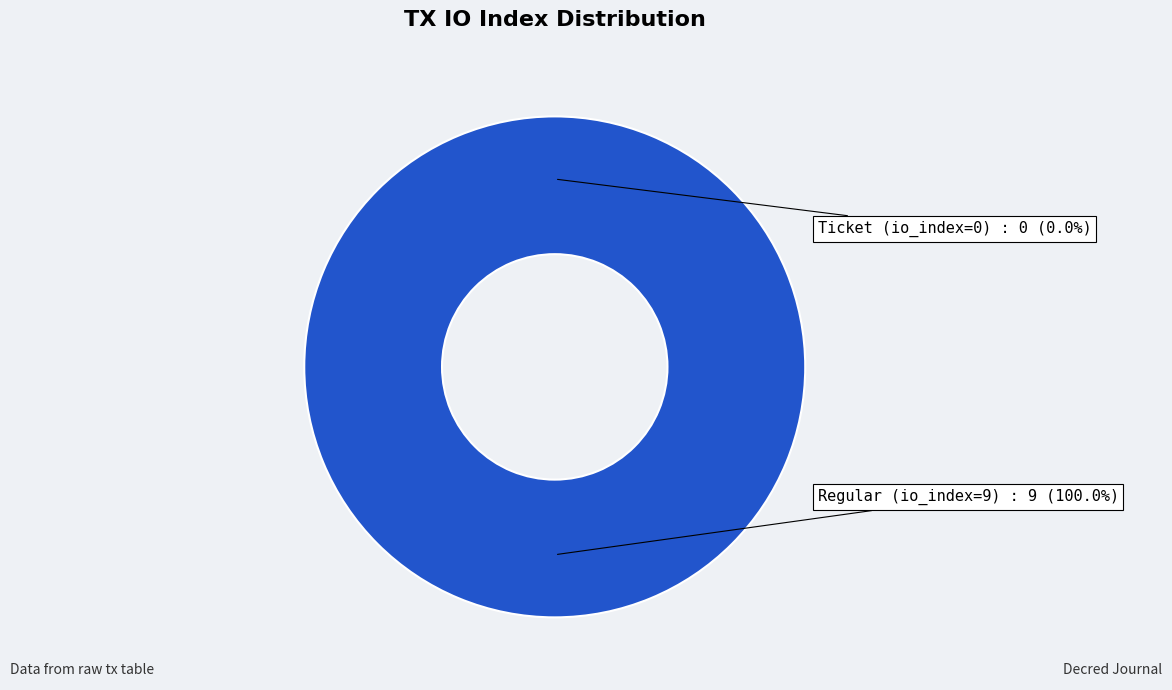

True or false: Ticket (io_index=0) accounts for 1% of the total.

False